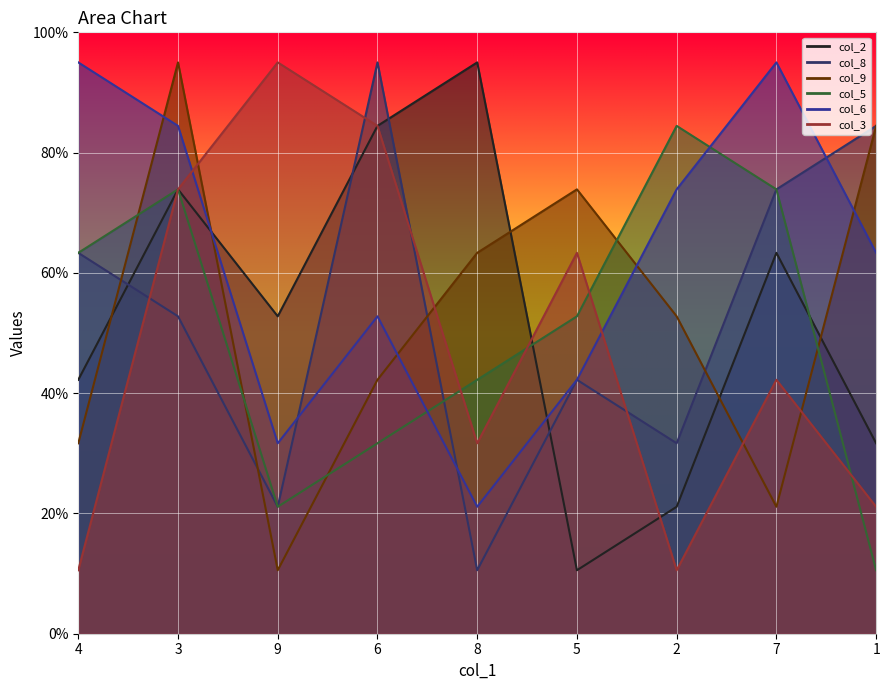

What are all the series names shown in the legend?

col_2, col_8, col_9, col_5, col_6, col_3